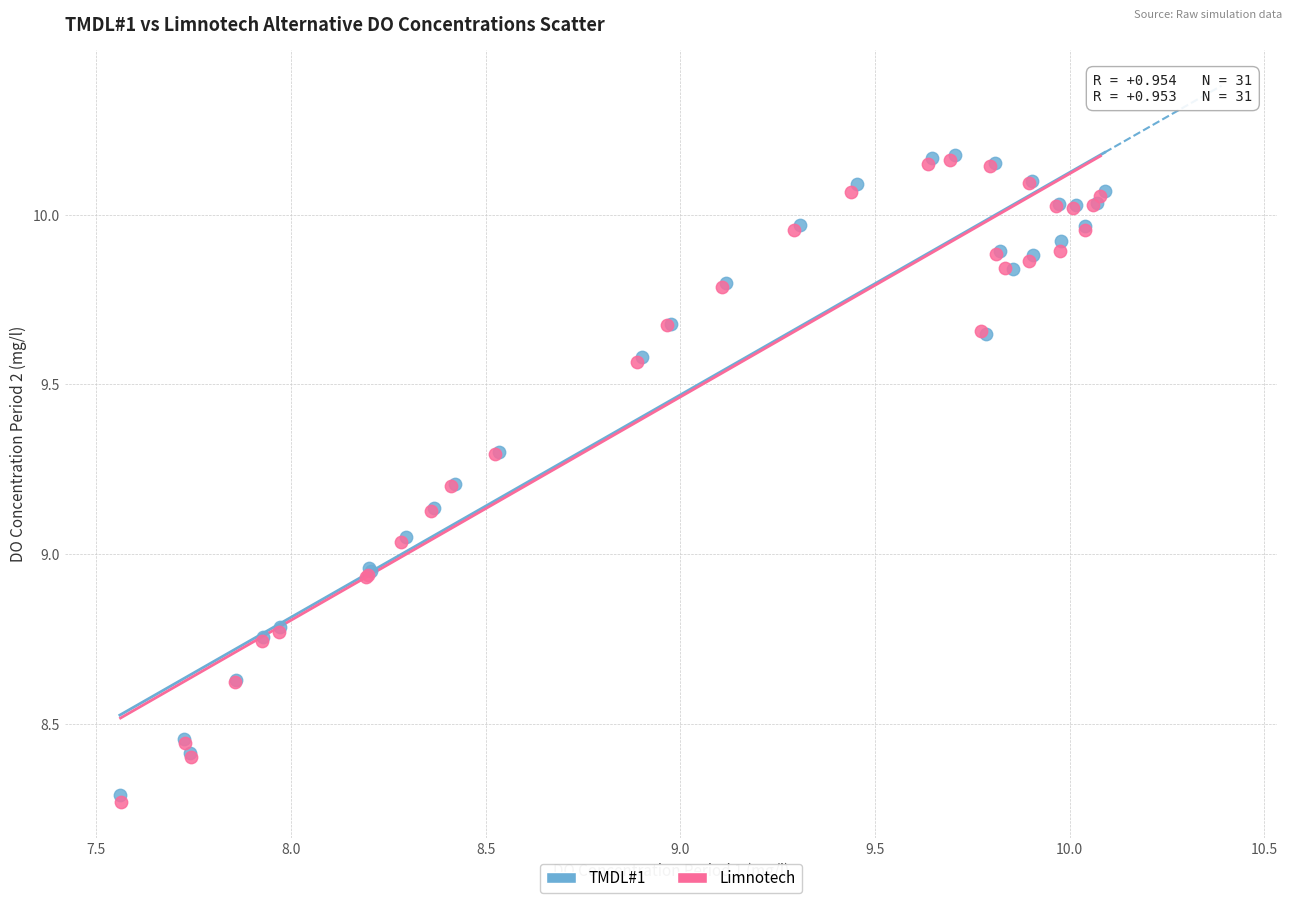

Which series has the widest spread of Y values?

Limnotech